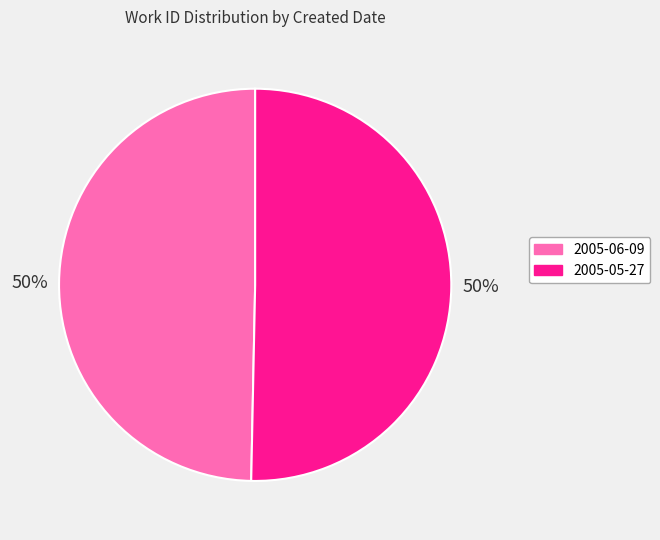

True or false: 2005-06-09 accounts for 44% of the total.

False